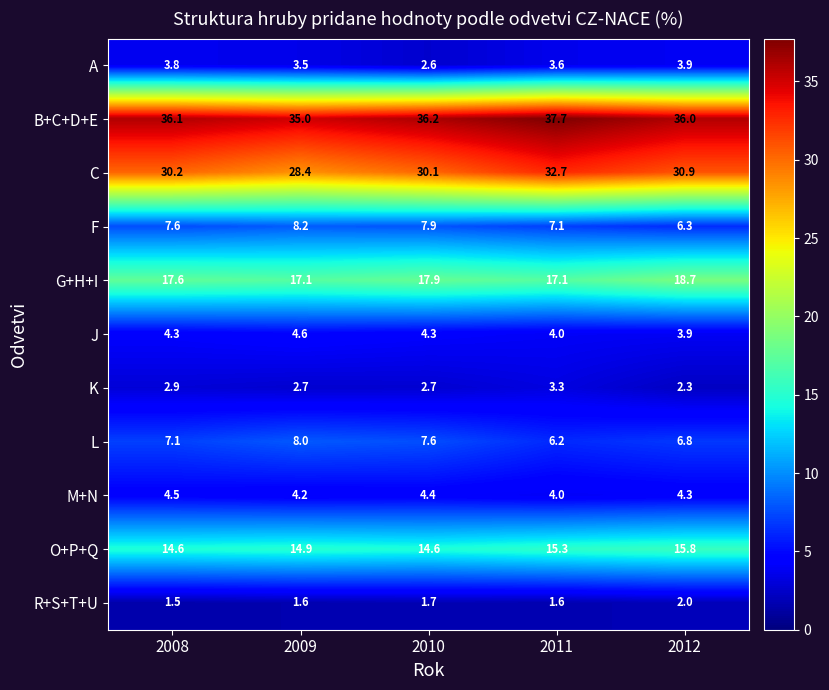

Rank the series by their maximum value, from highest to lowest.

B+C+D+E, C, G+H+I, O+P+Q, F, L, J, M+N, A, K, R+S+T+U